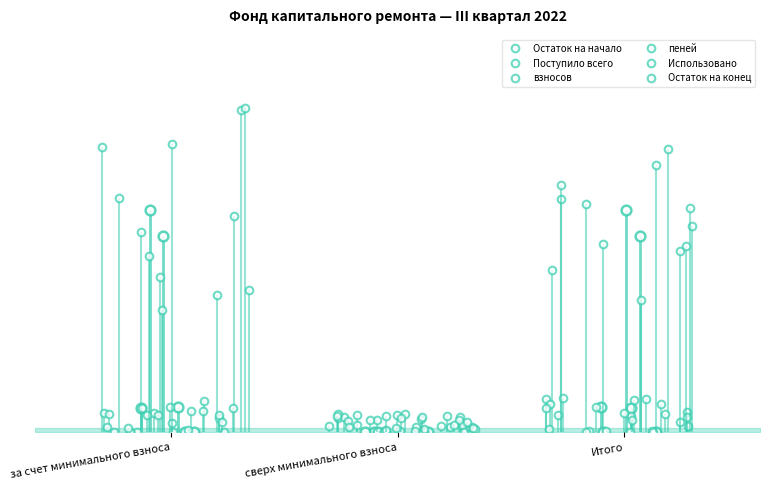

Which has a higher value, Итого or сверх минимального взноса?

Итого